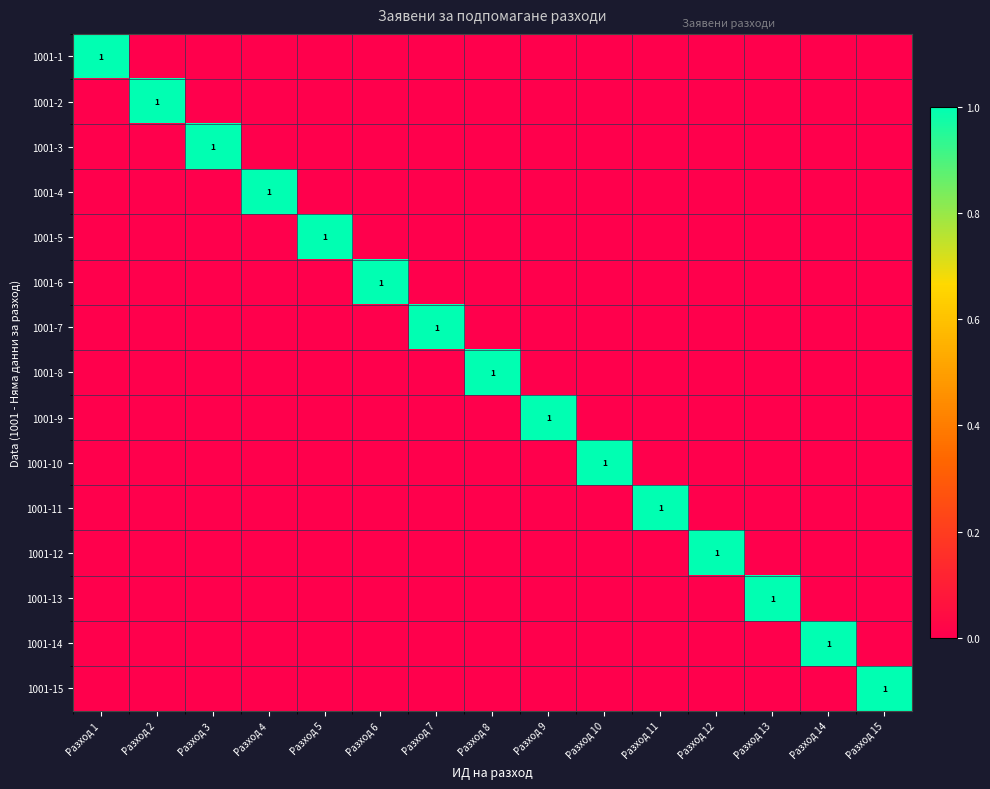

Is it true that 1001-4 equals 1 at Разход 4?

True